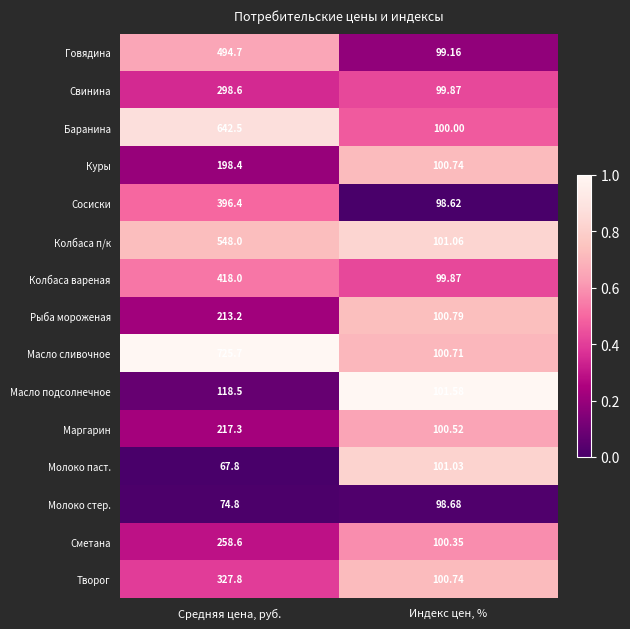

Count the number of data series in this chart.

15